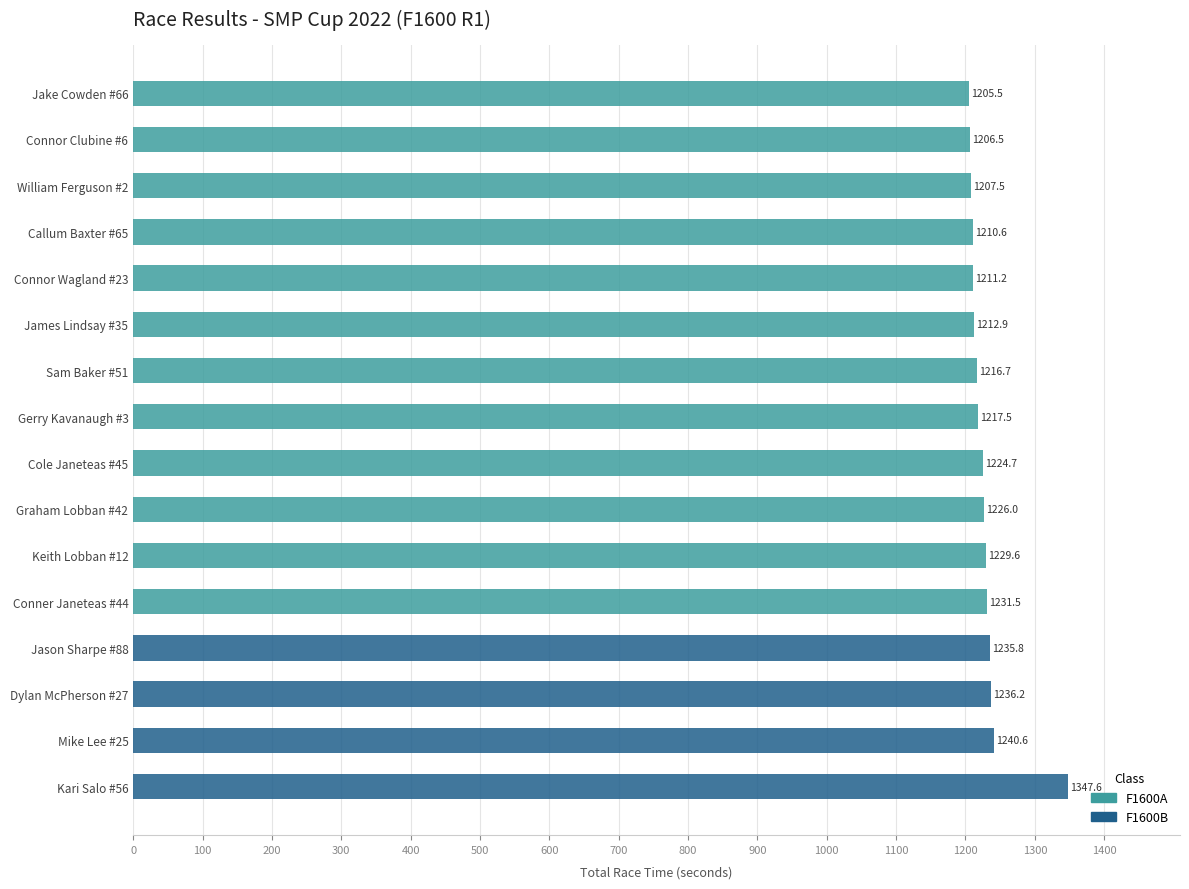

Reading bottom to top, list all the values displayed in this chart.

1347.6	1240.6	1236.2	1235.8	1231.5	1229.6	1226.0	1224.7	1217.5	1216.7	1212.9	1211.2	1210.6	1207.5	1206.5	1205.5